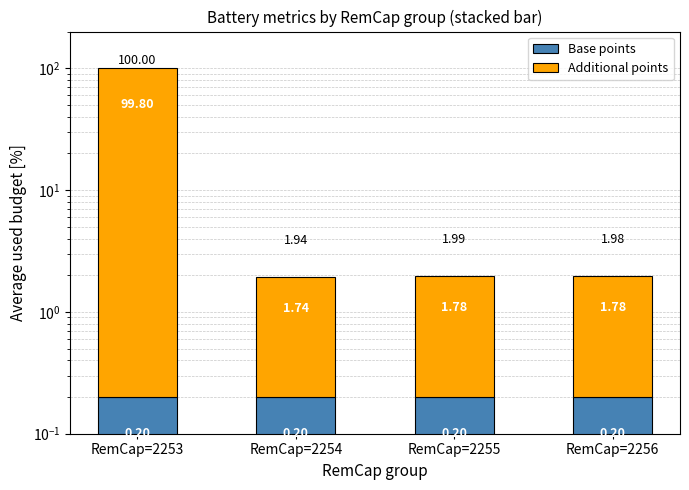

Reading right to left, what are all the values shown in this chart?

Base points: RemCap=2256=0.2	RemCap=2255=0.2	RemCap=2254=0.2	RemCap=2253=0.2
Additional points: RemCap=2256=1.8	RemCap=2255=1.8	RemCap=2254=1.7	RemCap=2253=99.8